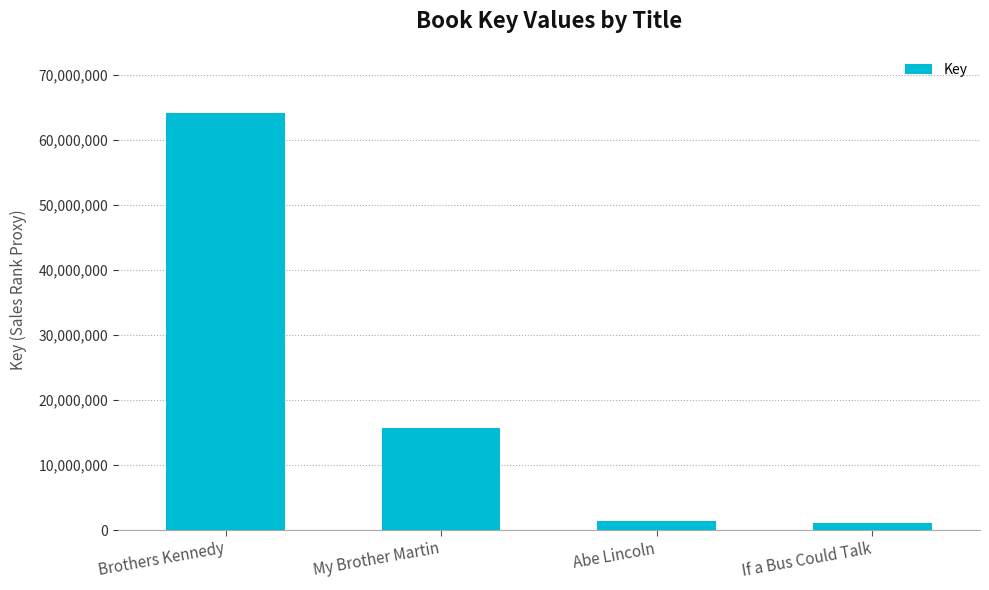

What is the average value?

20591938